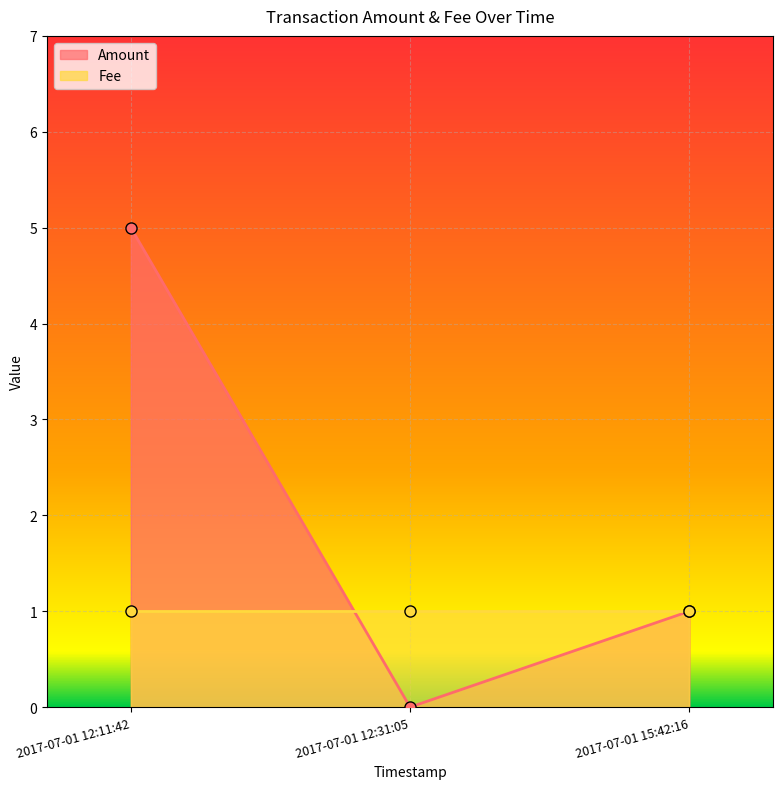

What value does the data have at 2017-07-01 15:42:16?

1